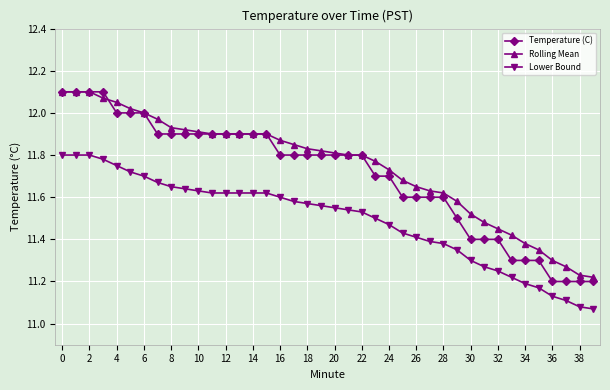

True or false: Temperature (C) and Lower Bound intersect in this chart.

False